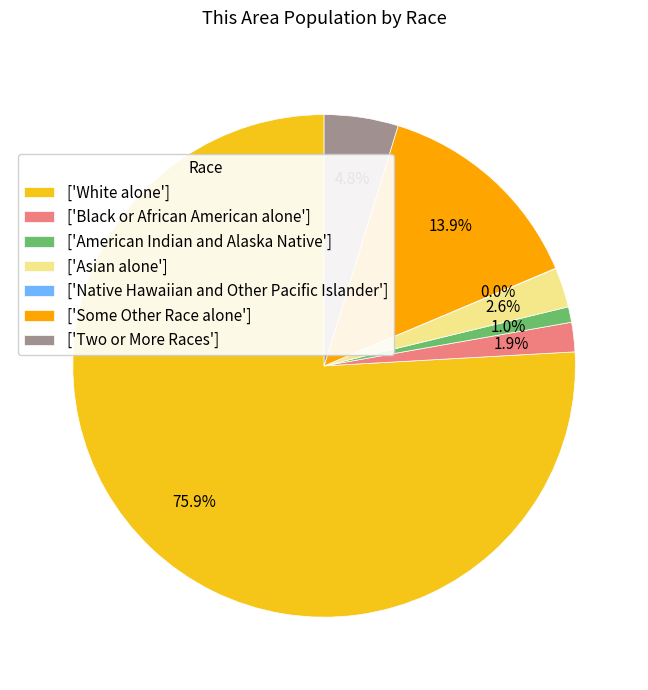

To the nearest percent, what is the average slice percentage?

14%